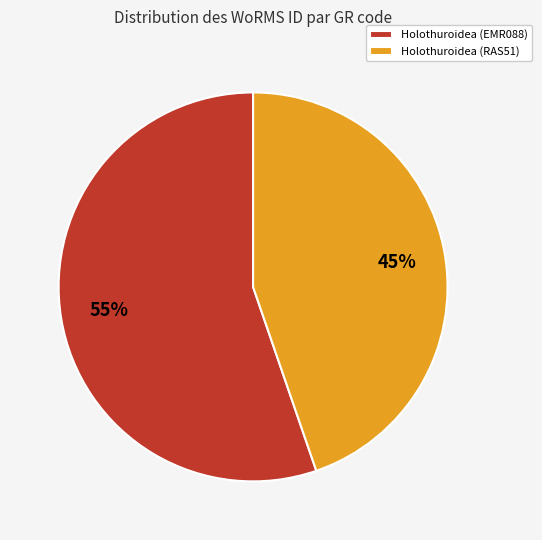

Is there a majority slice in this chart?

Yes